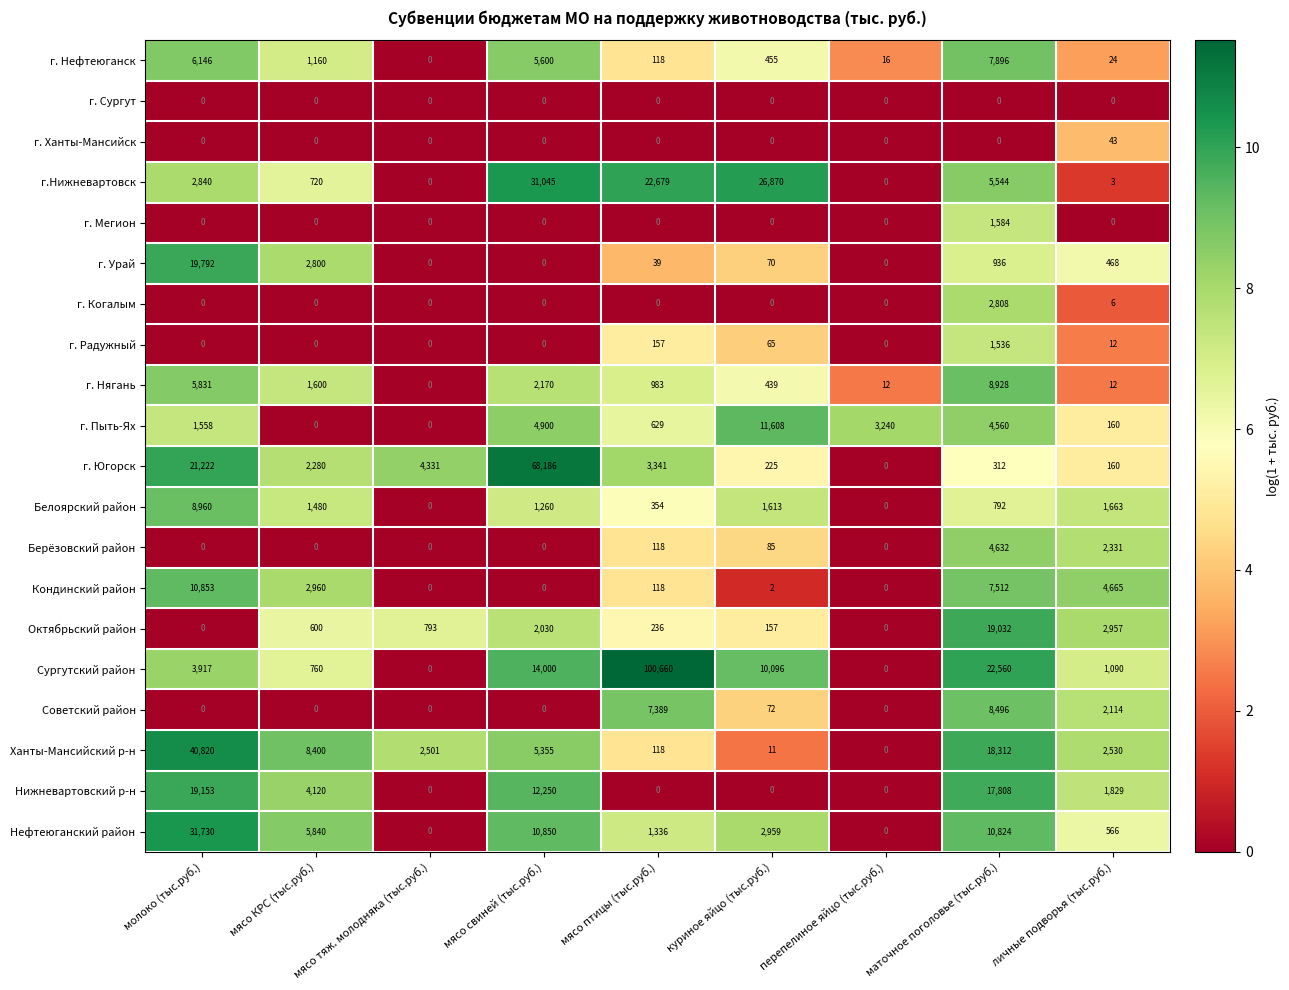

Which category has the highest value across all series?

мясо птицы (тыс.руб.)